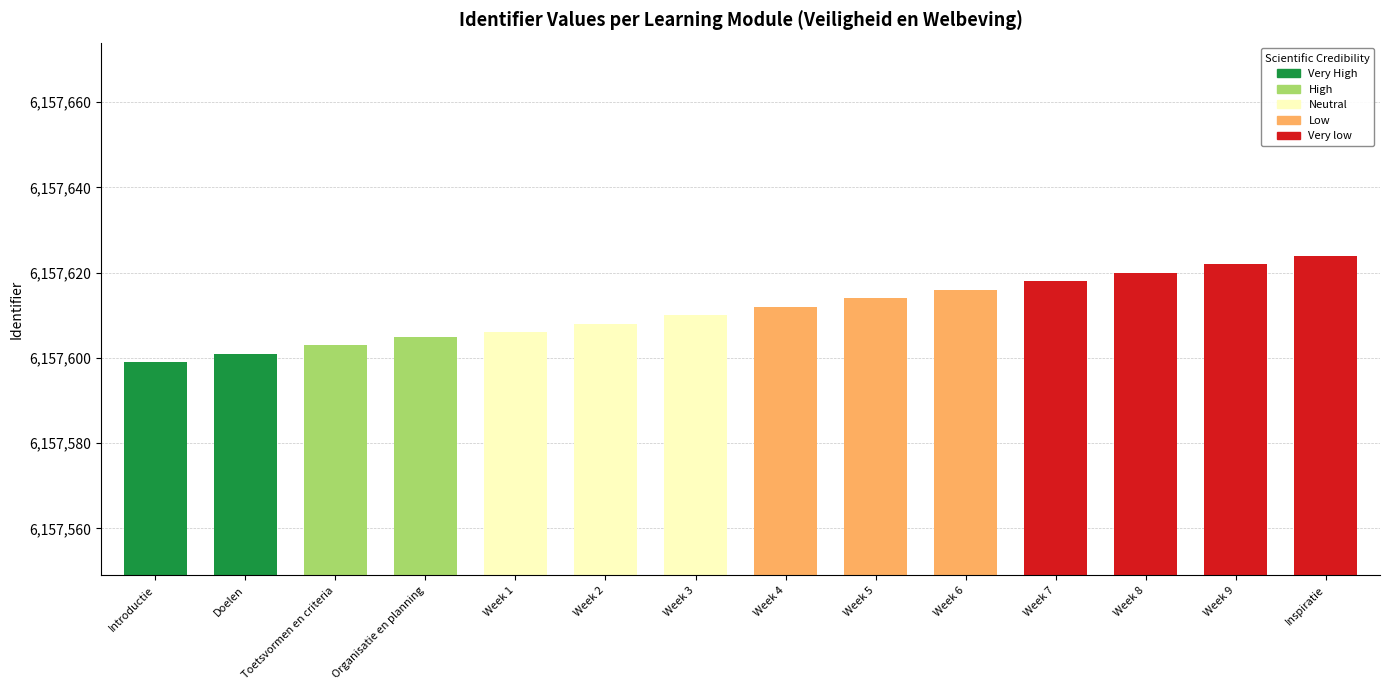

What is the approximate value at Week 5, to the nearest 10?

6157610